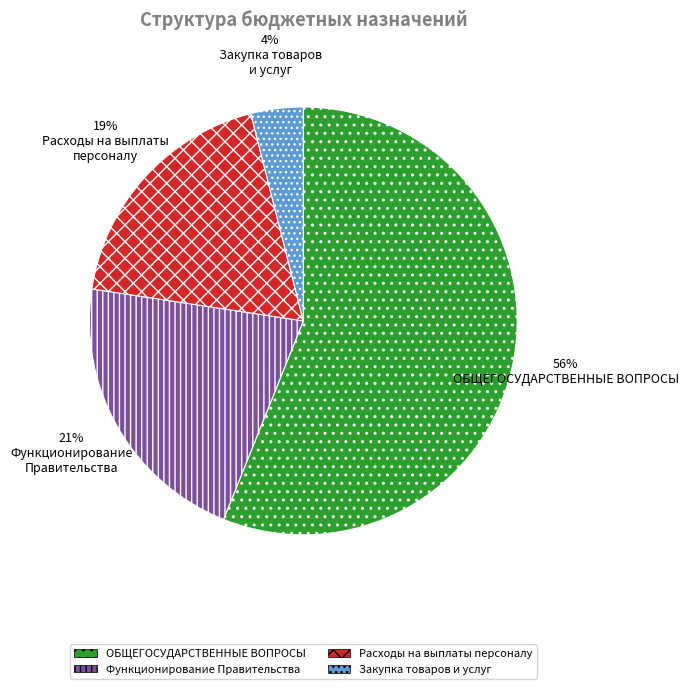

Rank the categories by value from lowest to highest.

Закупка товаров и услуг, Расходы на выплаты персоналу, Функционирование Правительства, ОБЩЕГОСУДАРСТВЕННЫЕ ВОПРОСЫ